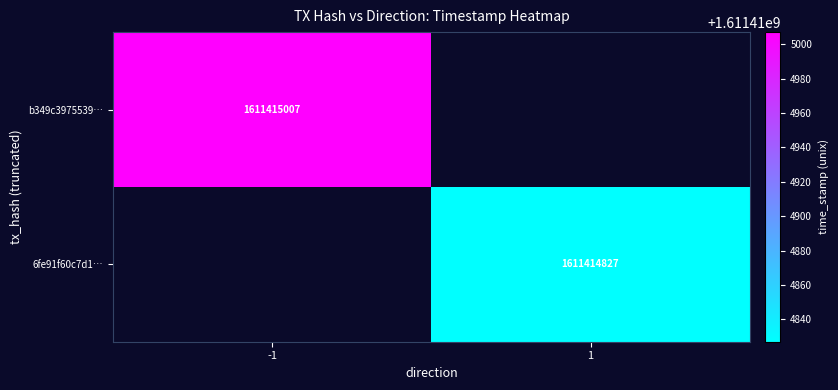

Count the number of data series in this chart.

2